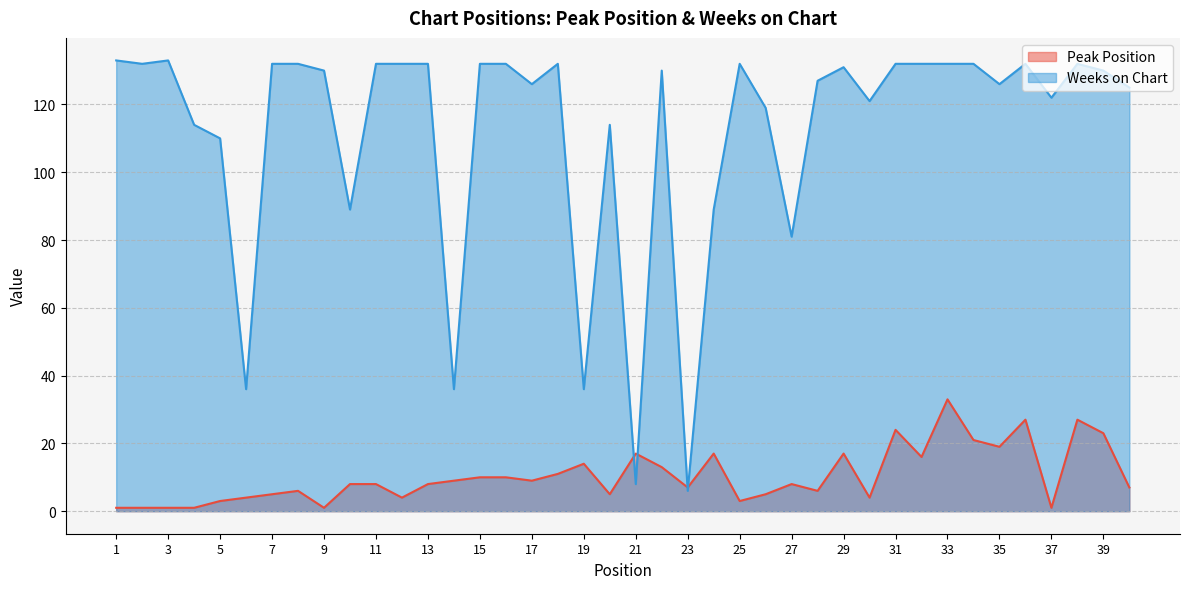

At how many categories does at least one series exceed 1?

40